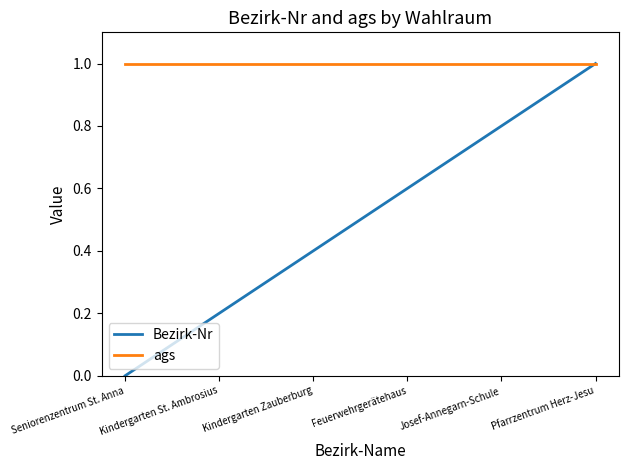

At which label does Bezirk-Nr reach its minimum?

Seniorenzentrum St. Anna